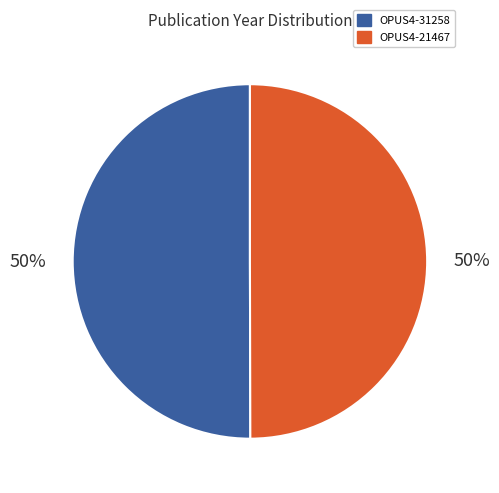

Combined, do OPUS4-21467 and OPUS4-31258 account for over 50%?

Yes